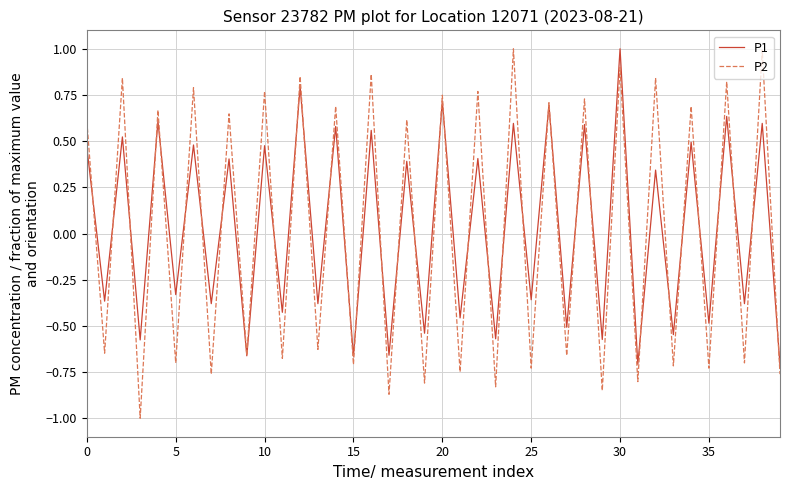

At how many categories does at least one series exceed 0?

20